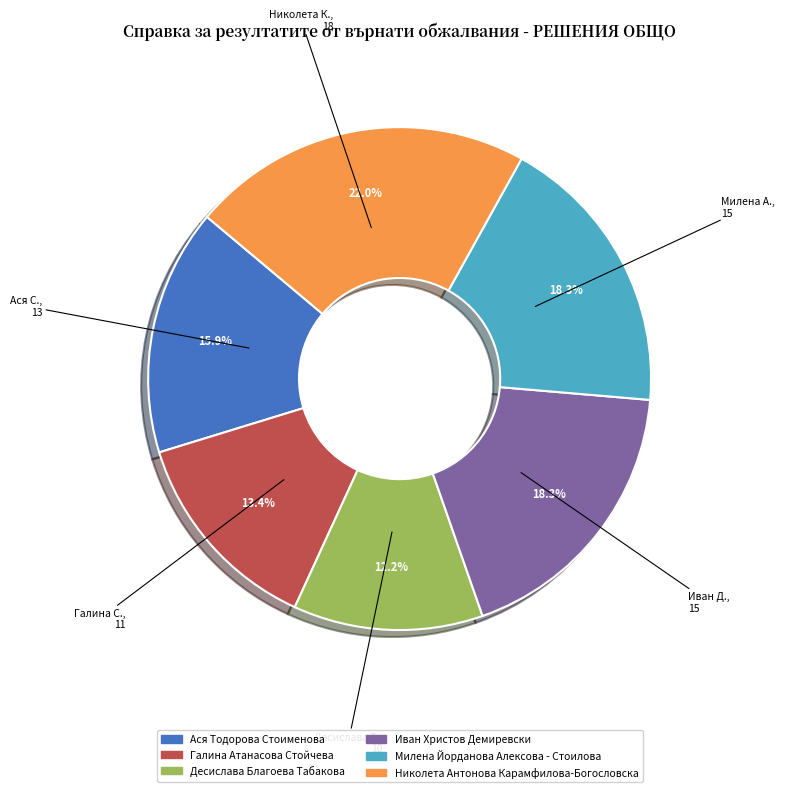

Which category has the biggest portion of the pie?

Николета Антонова Карамфилова-Богословска